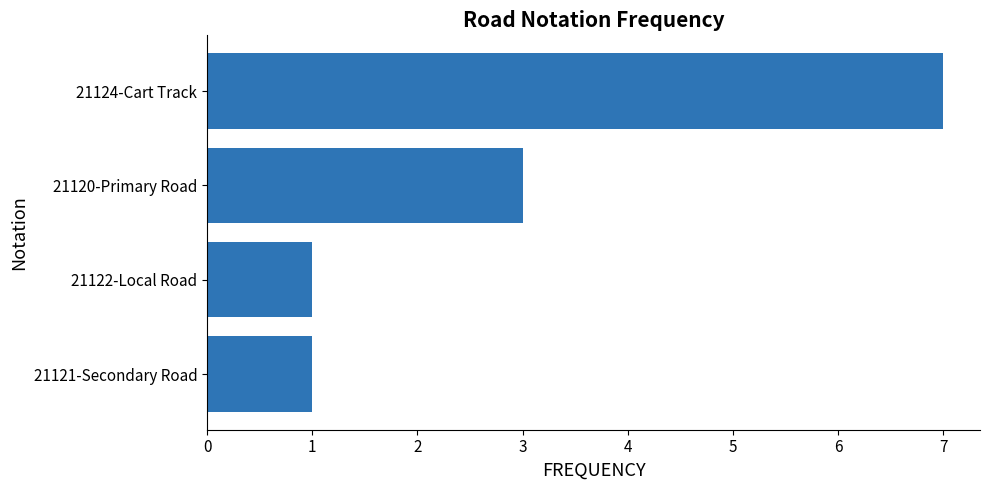

The value at 21124-Cart Track is 11. True or false?

False